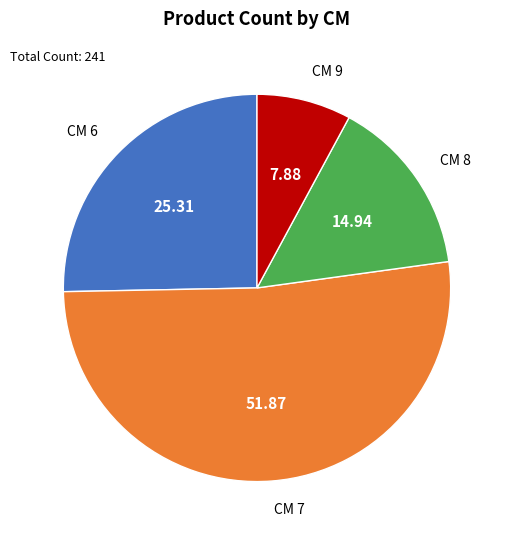

Which category accounts for the majority?

CM 7